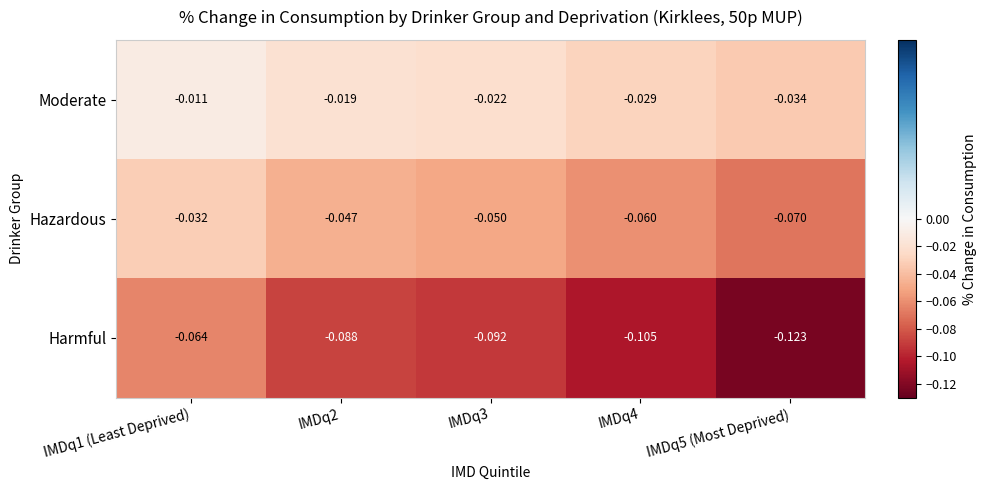

Rank the series by their maximum value, from lowest to highest.

Harmful, Hazardous, Moderate